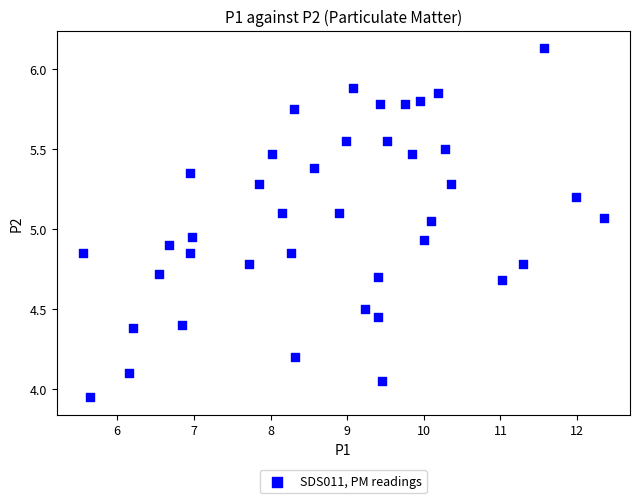

What is the range of X values (max minus min)?

6.8